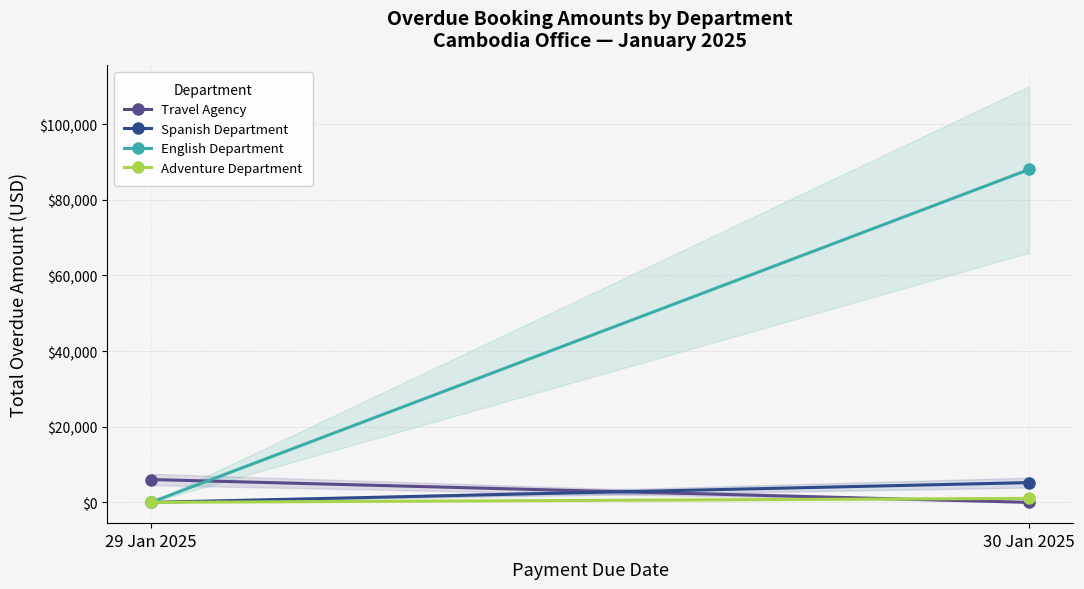

Is it true that English Department equals 27741 at 29 Jan 2025?

False